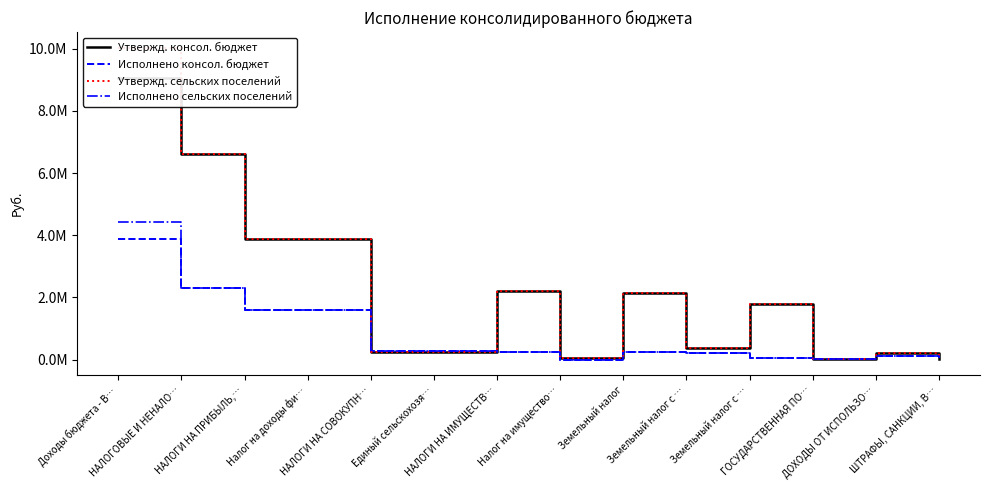

How many positive values does the Исполнено сельских поселений series have?

13